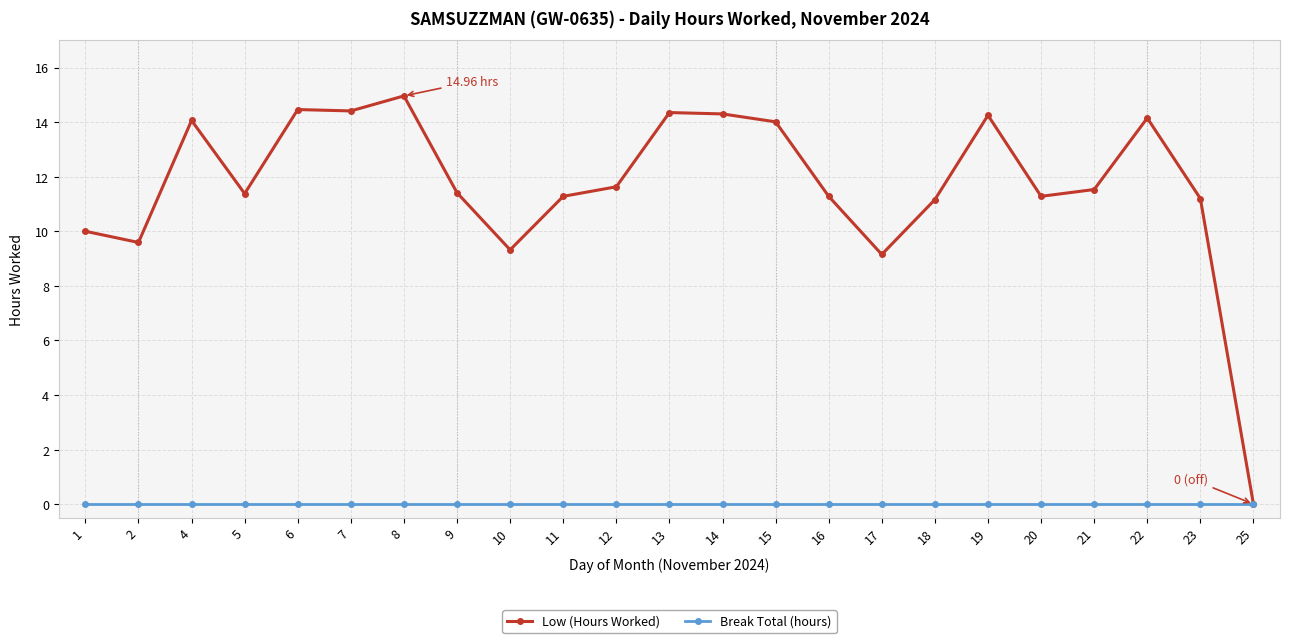

At 15, list the series in order from smallest to largest.

Break Total (hours), Low (Hours Worked)